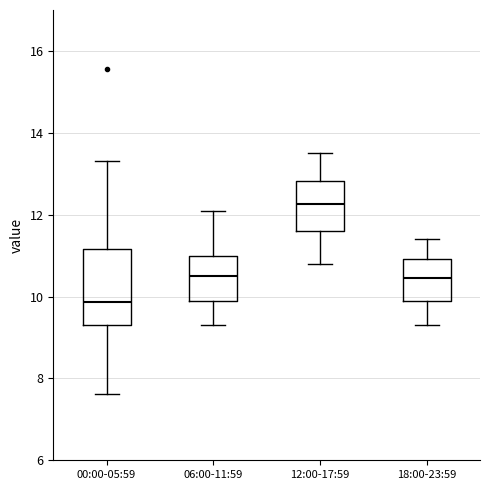

Reading left to right, read every box against the y-axis: the position of its median line, the range the box covers, and the ends of its whiskers. The values are not printed on the chart, so give them approximately, as read against the axis.

00:00-05:59: median 9.8, box 9.4 to 11.2, whiskers 7.6 to 13.4
06:00-11:59: median 10.6, box 10.0 to 11.0, whiskers 9.4 to 12.2
12:00-17:59: median 12.2, box 11.6 to 12.8, whiskers 10.8 to 13.6
18:00-23:59: median 10.4, box 10.0 to 11.0, whiskers 9.4 to 11.4